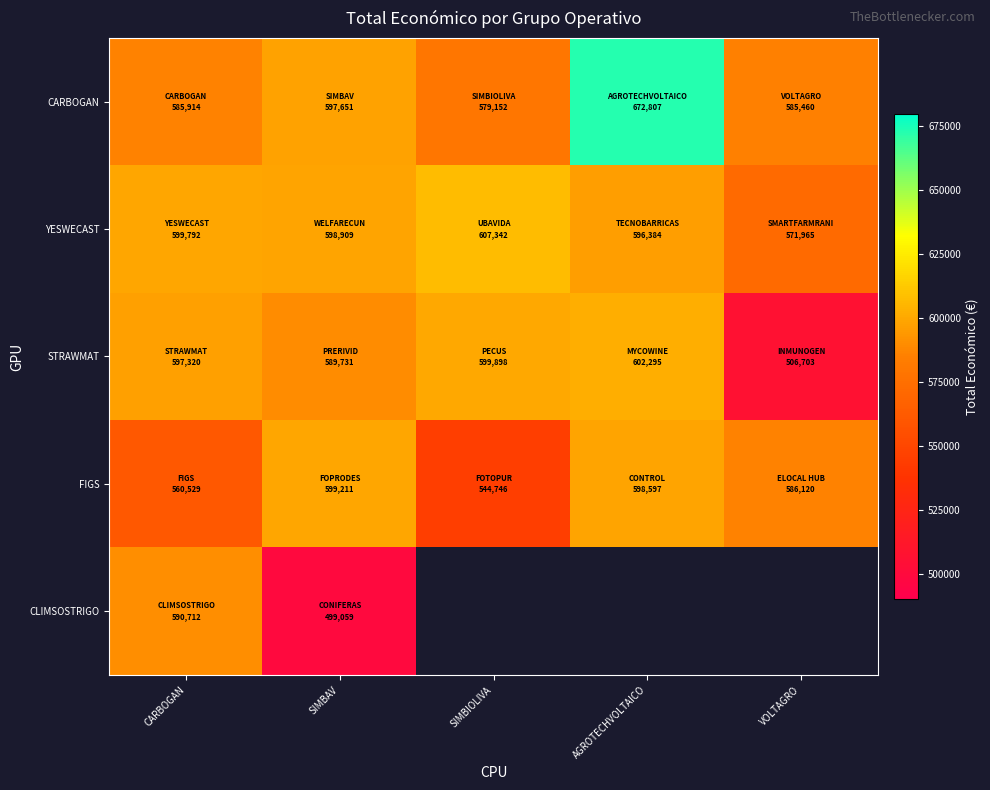

Which series has the widest spread of values?

STRAWMAT